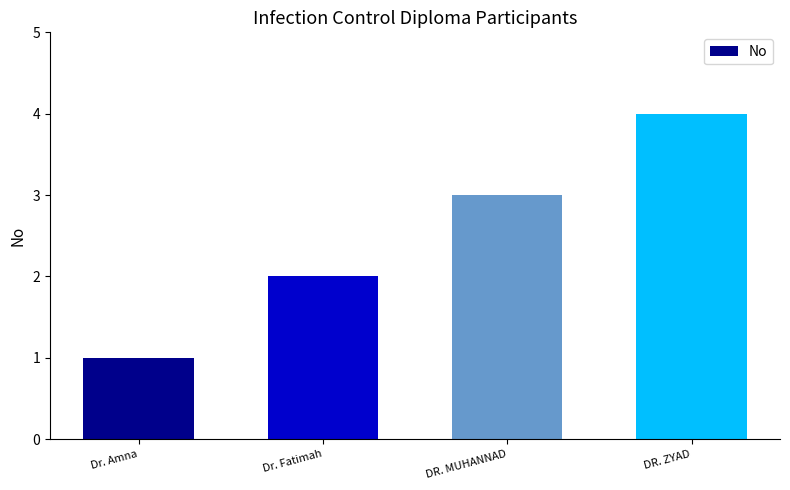

At which label is the value closest to 2?

Dr. Fatimah